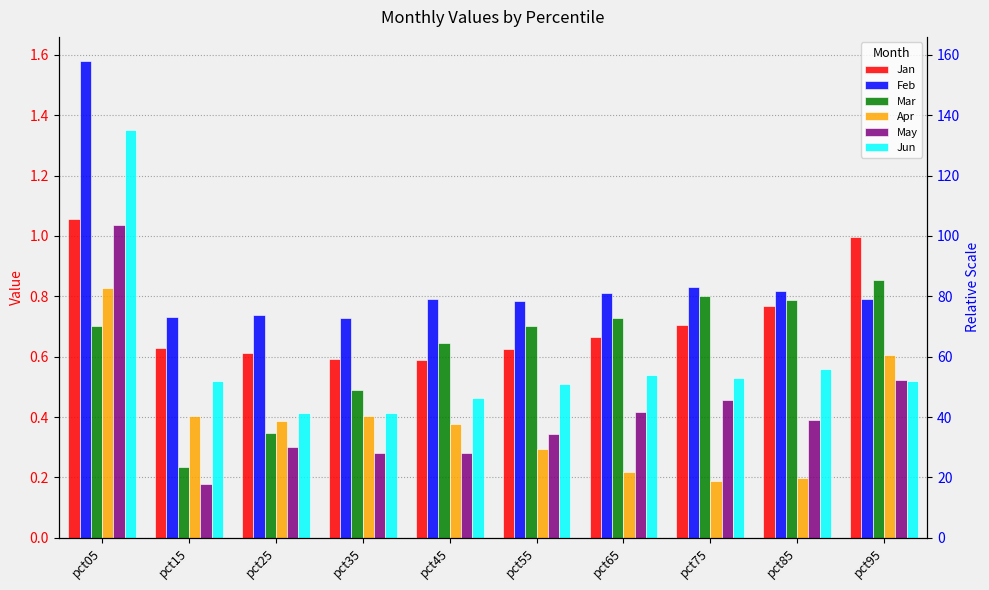

True or false: Jun has a value of 0.5 at pct75.

True